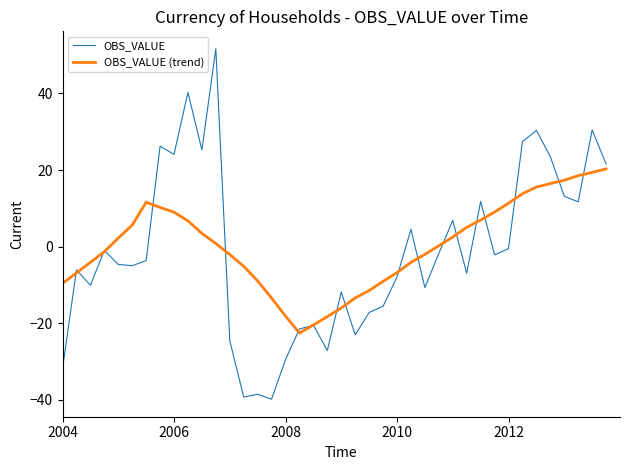

In OBS_VALUE (trend), how many points are higher than both neighbors (excluding endpoints)?

1